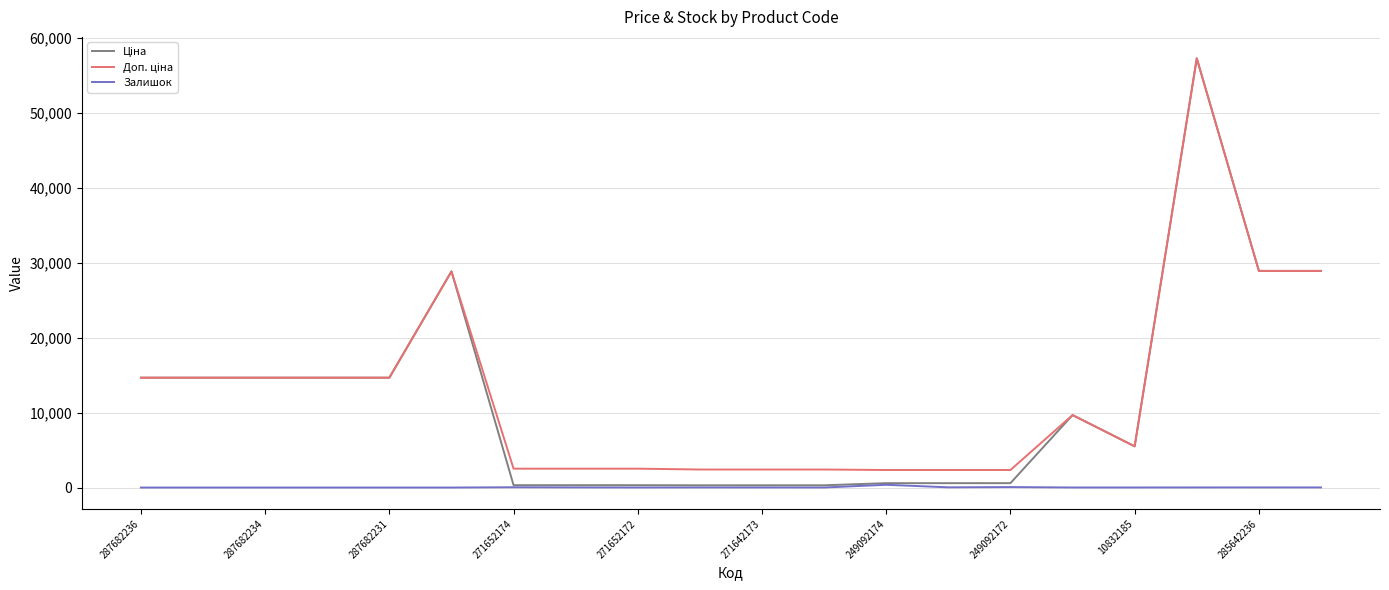

What is the greatest value displayed?

57235.5